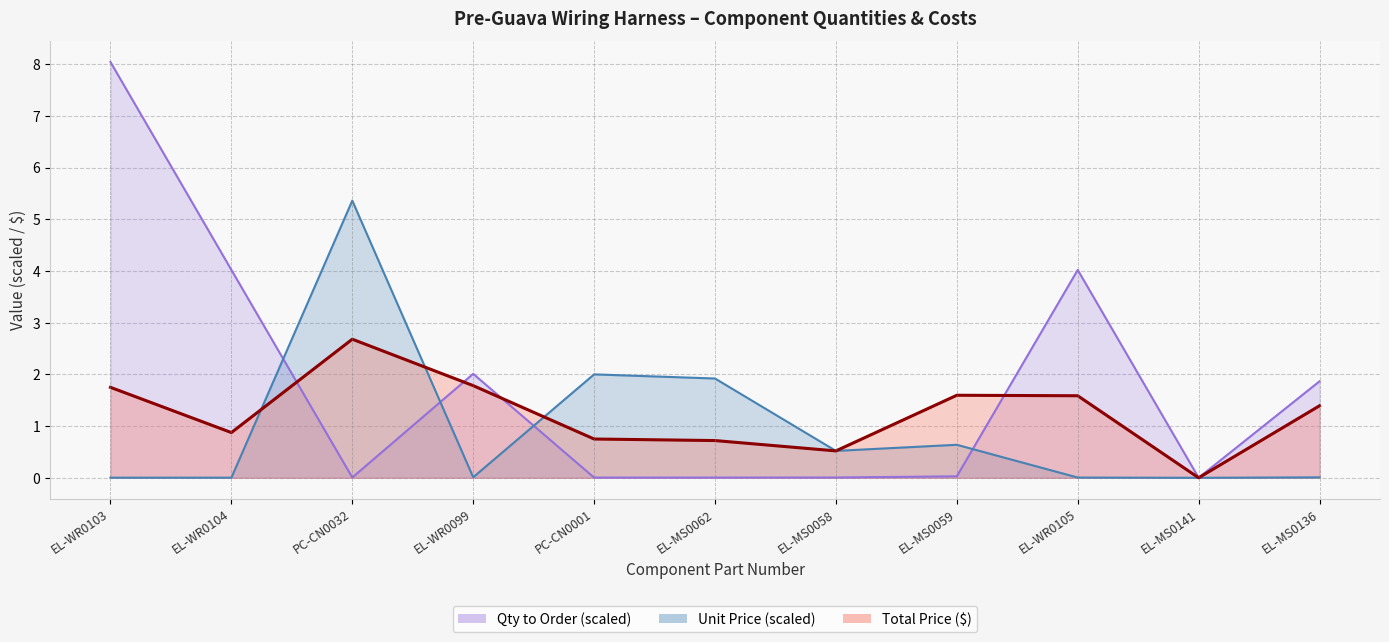

Reading right to left, what are all the values shown in this chart?

Qty to Order (mm total): EL-MS0136=1.9	EL-MS0141=0.0	EL-WR0105=4.0	EL-MS0059=0.0	EL-MS0058=0.0	EL-MS0062=0.0	PC-CN0001=0.0	EL-WR0099=2.0	PC-CN0032=0.0	EL-WR0104=4.0	EL-WR0103=8.0
Unit Price: EL-MS0136=0.0	EL-MS0141=0.0	EL-WR0105=0.0	EL-MS0059=0.6	EL-MS0058=0.5	EL-MS0062=1.9	PC-CN0001=2.0	EL-WR0099=0.0	PC-CN0032=5.4	EL-WR0104=0.0	EL-WR0103=0.0
Total Price: EL-MS0136=1.4	EL-MS0141=0.0	EL-WR0105=1.6	EL-MS0059=1.6	EL-MS0058=0.5	EL-MS0062=0.7	PC-CN0001=0.8	EL-WR0099=1.8	PC-CN0032=2.7	EL-WR0104=0.9	EL-WR0103=1.7